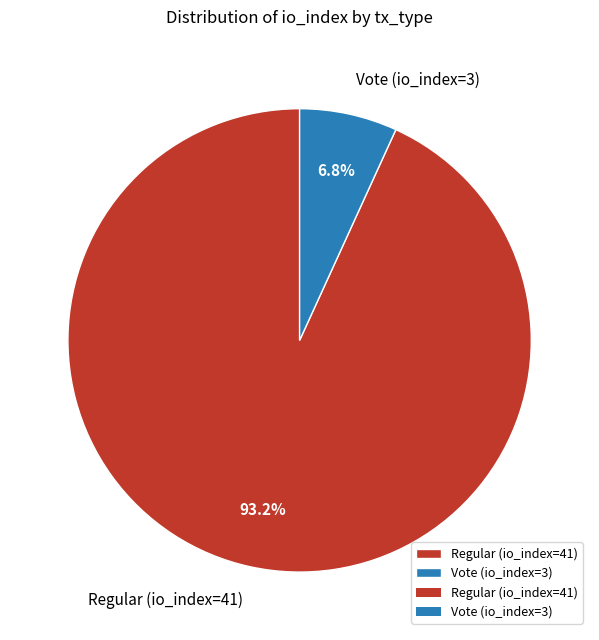

How many slices are in this pie chart?

2